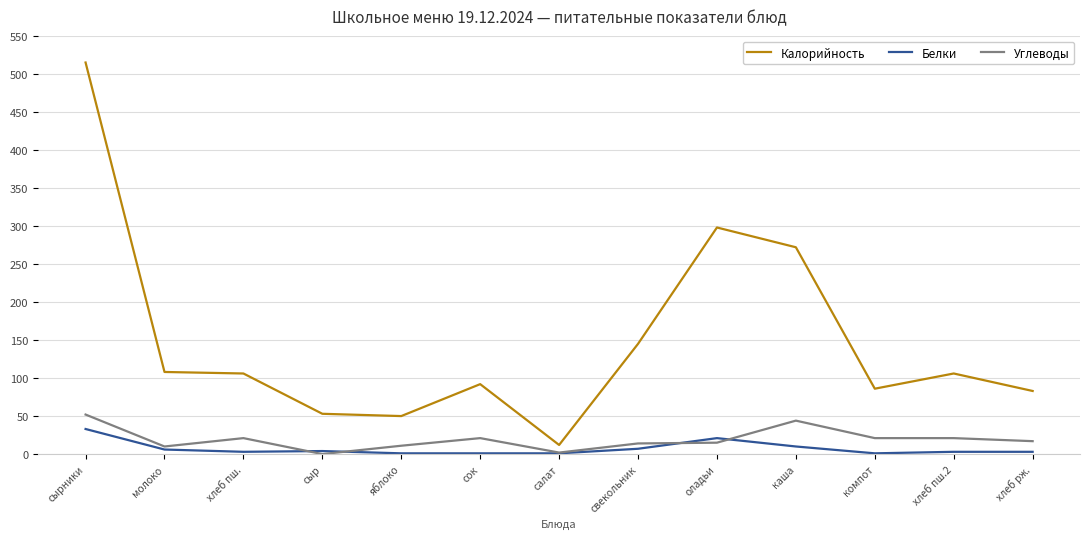

At which category is the sum across all series the highest?

сырники